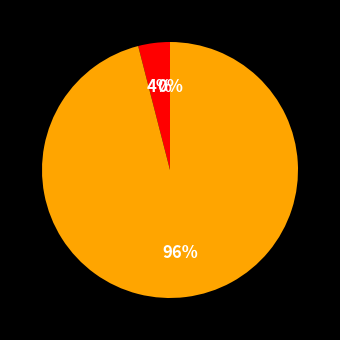

Which has a higher value, Shadow Mask or High Voltage Mask?

High Voltage Mask